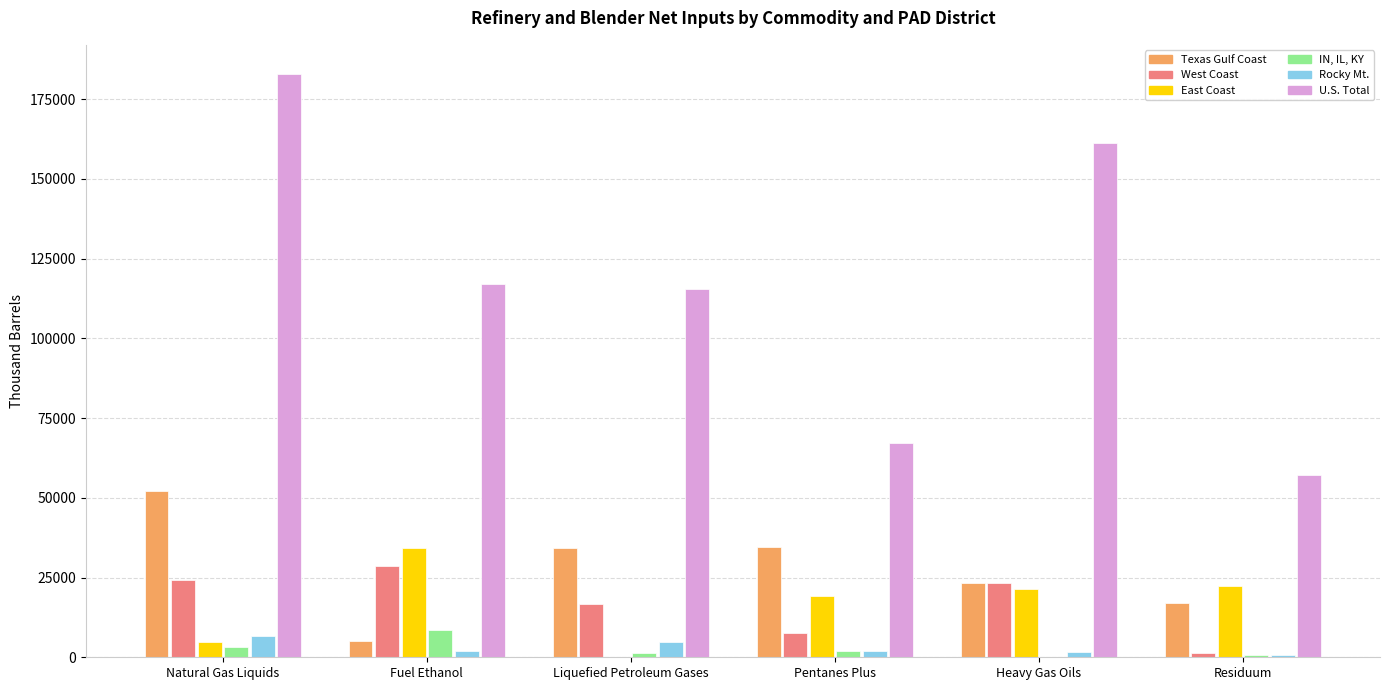

Which category has the highest value in the U.S. Total series?

Natural Gas Liquids